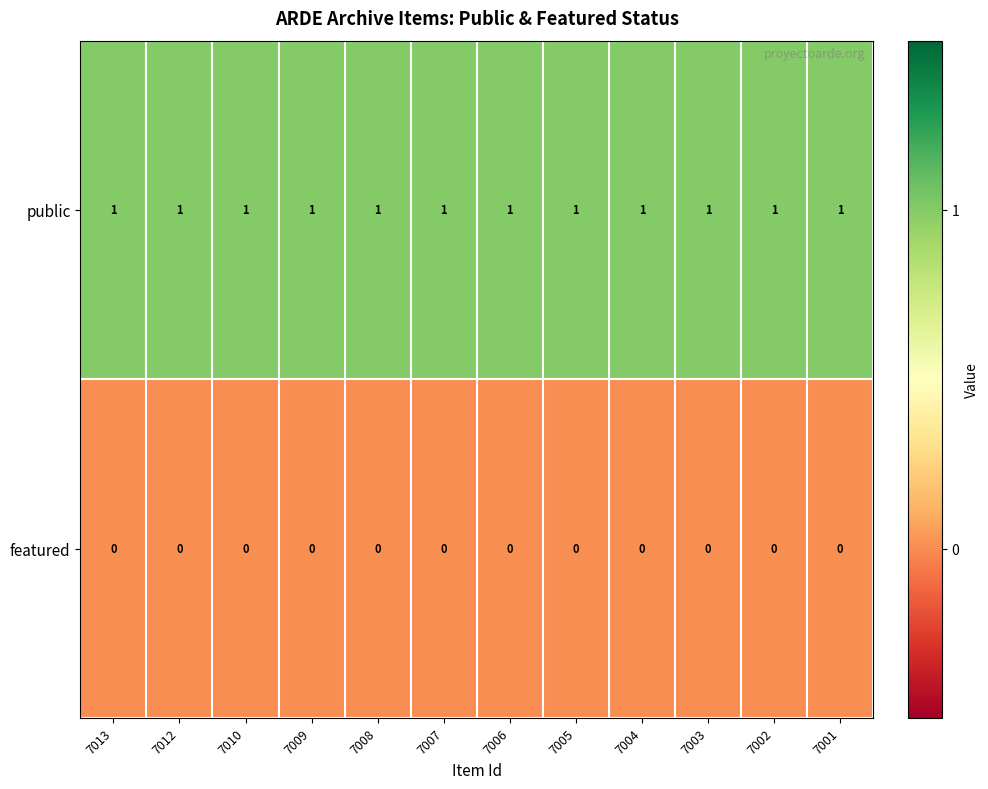

True or false: public has a value of 2 at 7012.

False